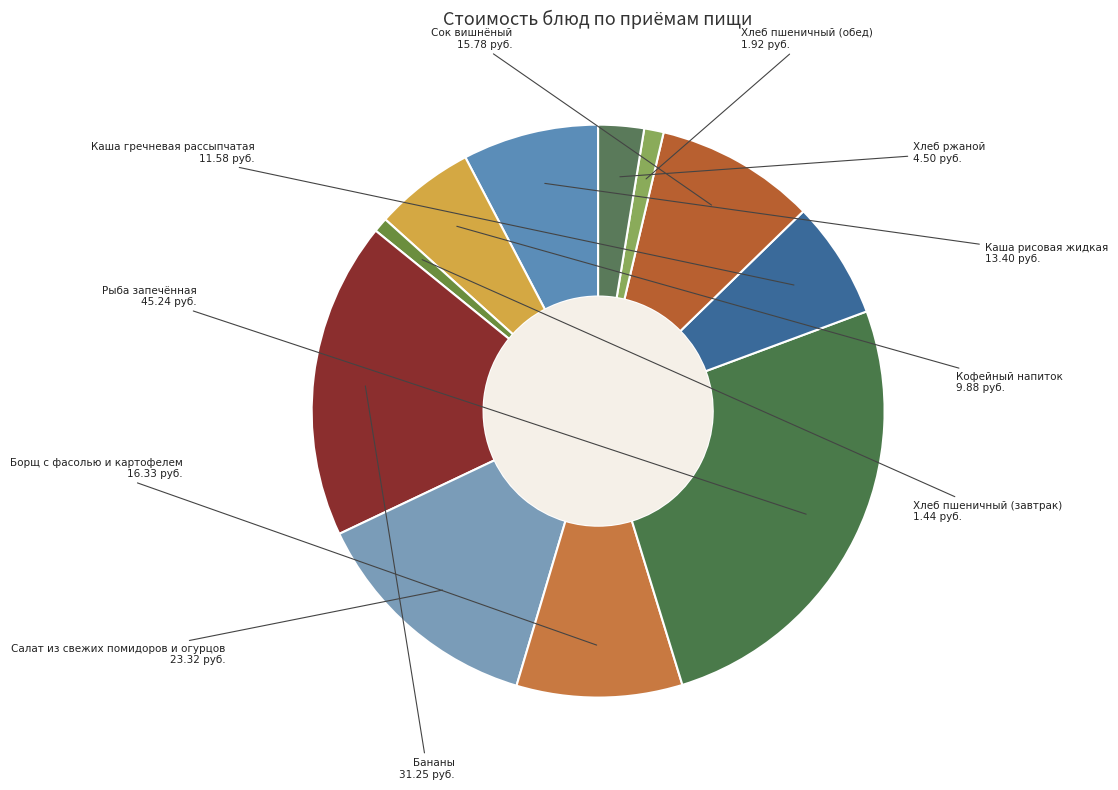

Do Хлеб пшеничный (обед) and Бананы together represent more than half of the pie?

No